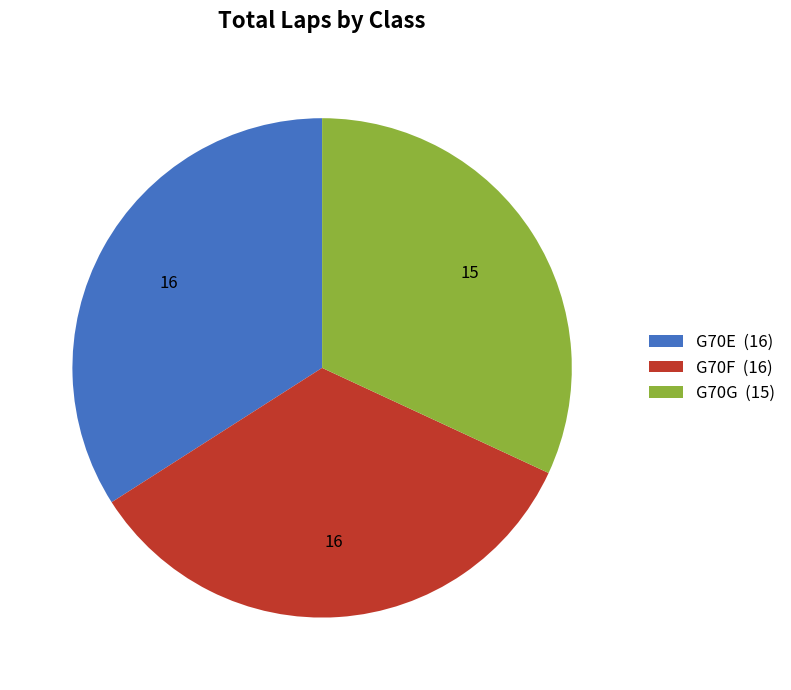

Which slice is the smallest?

G70G (15)